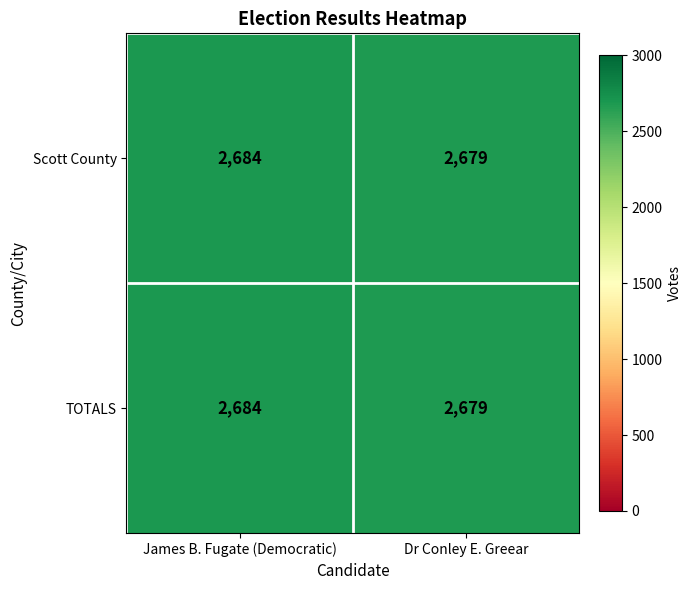

Is it true that TOTALS equals 2684 at James B. Fugate (Democratic)?

True